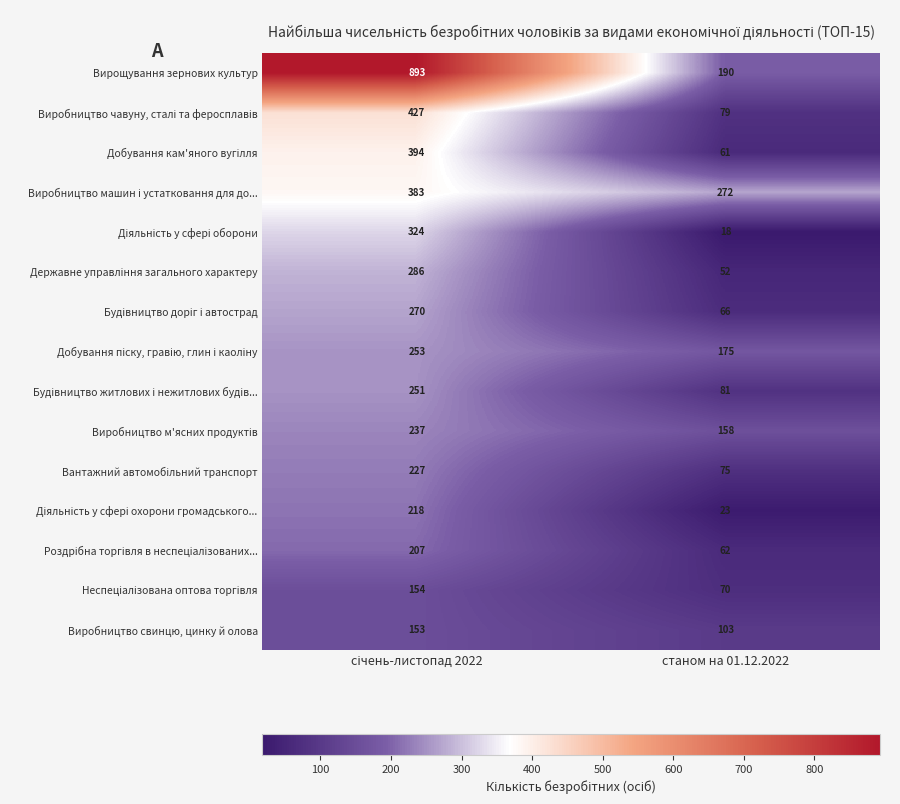

What is the average value of the Вирощування зернових культур series?

542